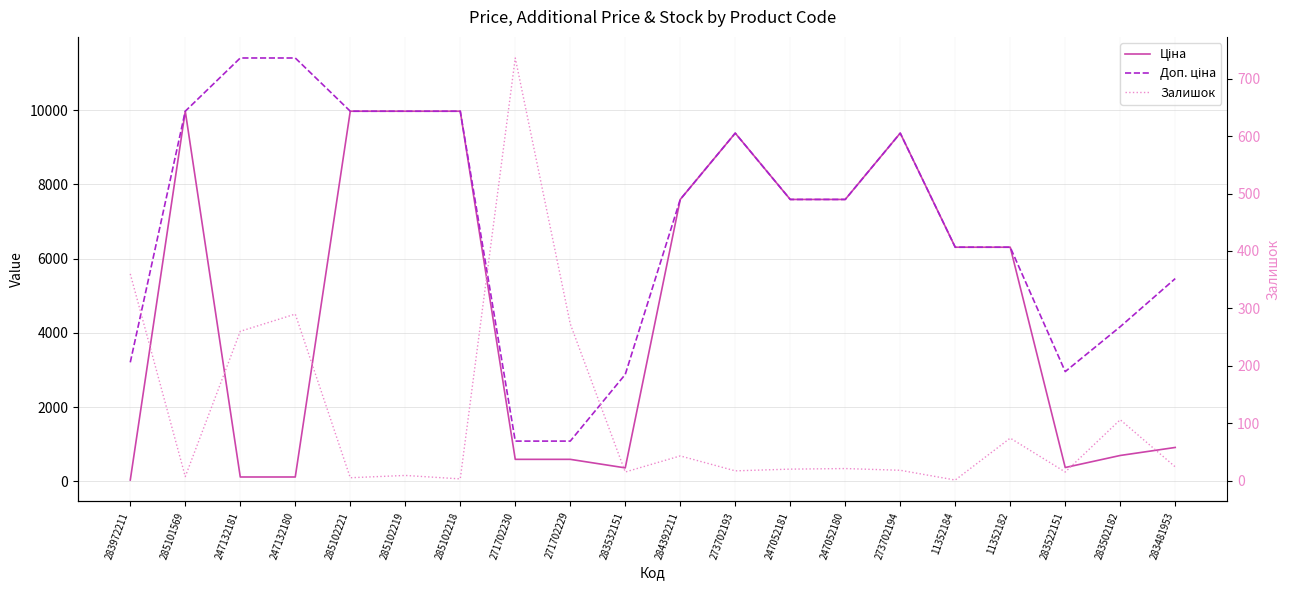

Reading left to right, extract all data points from this chart.

Ціна: 32.0	9975.0	114.1	114.1	9975.0	9975.0	9975.0	589.9	589.9	359.9	7596.5	9384.0	7596.5	7596.5	9384.0	6308.8	6308.8	369.5	694.3	910.4
Доп. ціна: 3205.0	9975.0	11410.0	11410.0	9975.0	9975.0	9975.0	1081.7	1081.7	2878.8	7596.5	9384.0	7596.5	7596.5	9384.0	6308.8	6308.8	2955.8	4165.6	5462.3
Залишок: 360.0	7.0	260.0	290.0	5.0	9.0	3.0	736.0	273.0	15.0	43.0	17.0	20.0	21.0	18.0	1.0	74.0	15.0	106.0	24.0